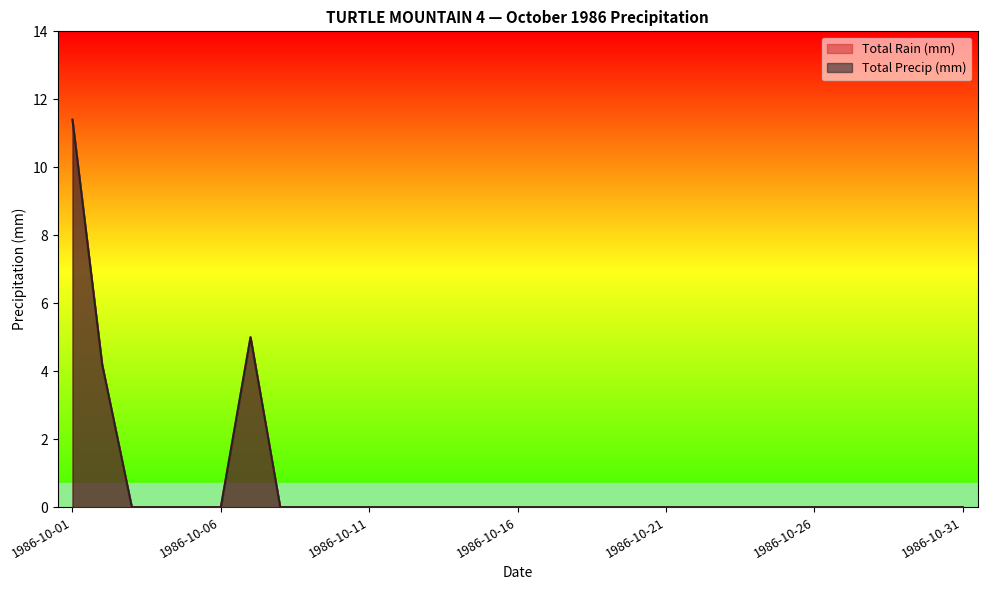

How many lines are shown in the chart?

2